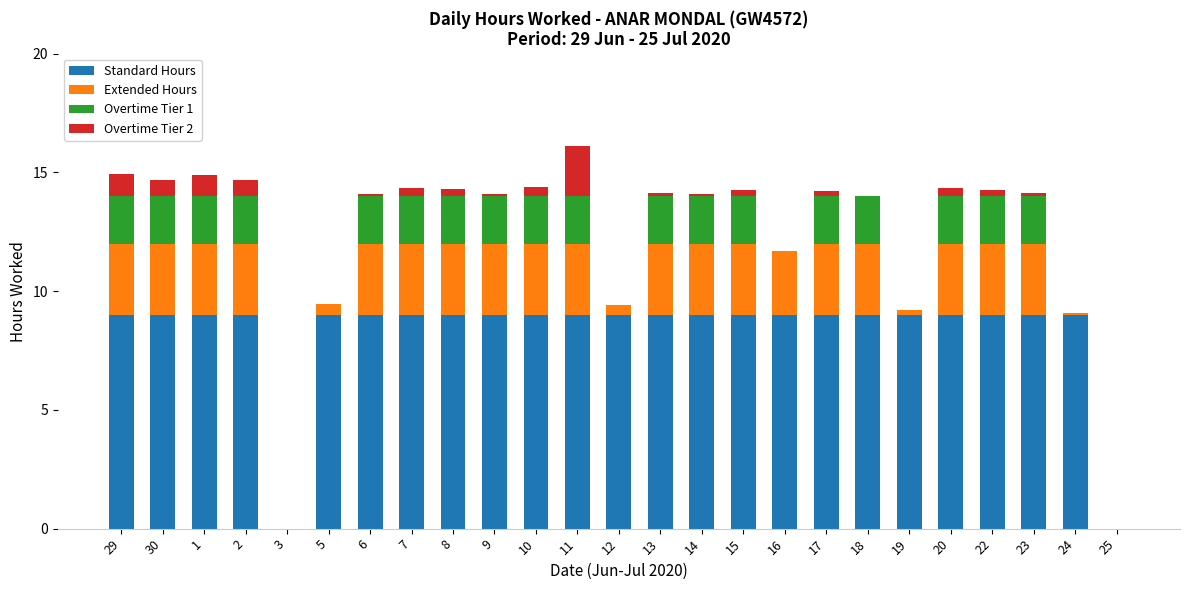

Is it true that Standard Hours equals 14.2 at 30?

False